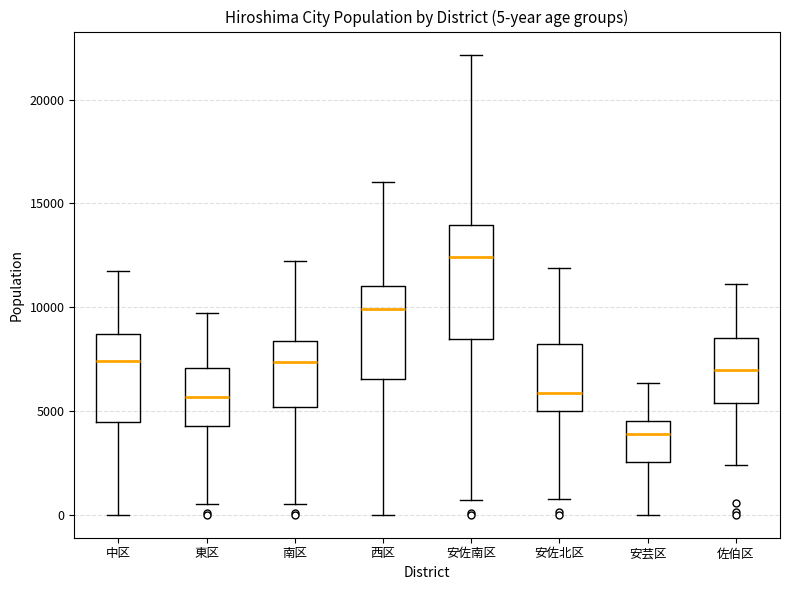

Which box is the tallest, from its lower edge to its upper edge?

安佐南区